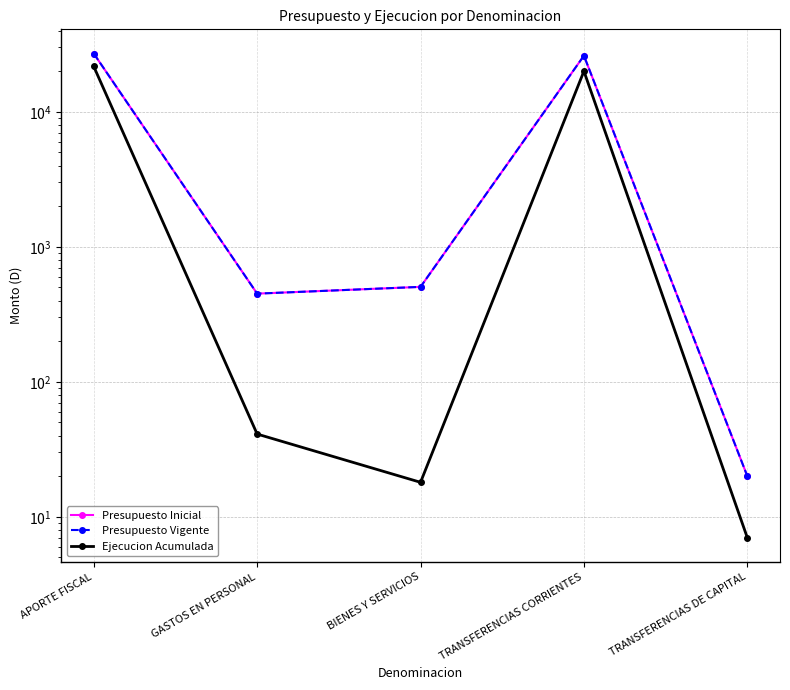

At how many categories does at least one series exceed 11580?

2